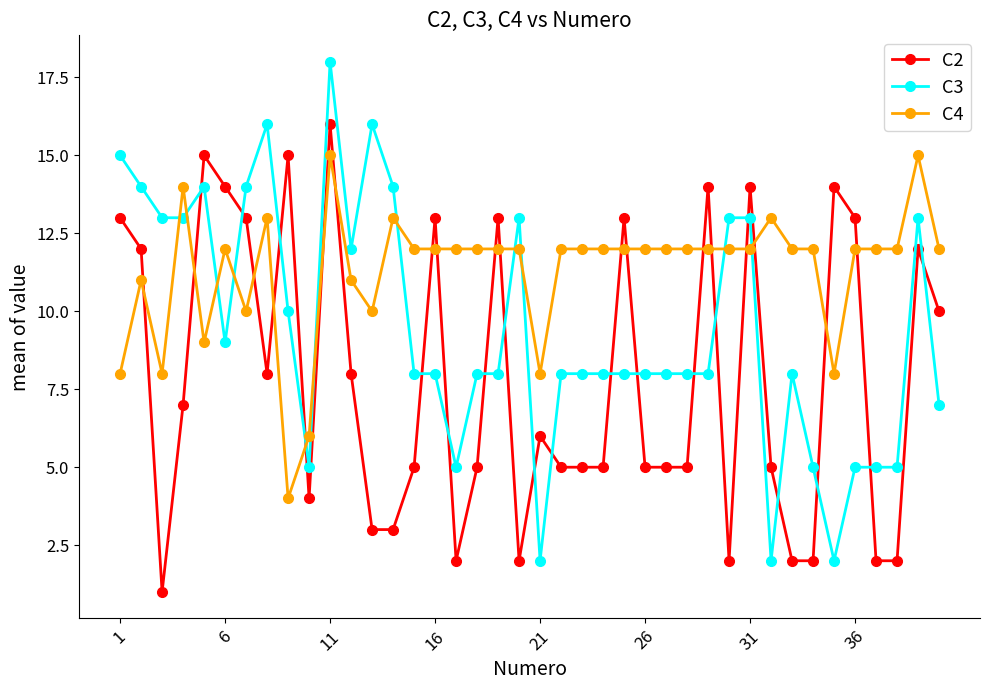

Which series has the widest spread of values?

C3